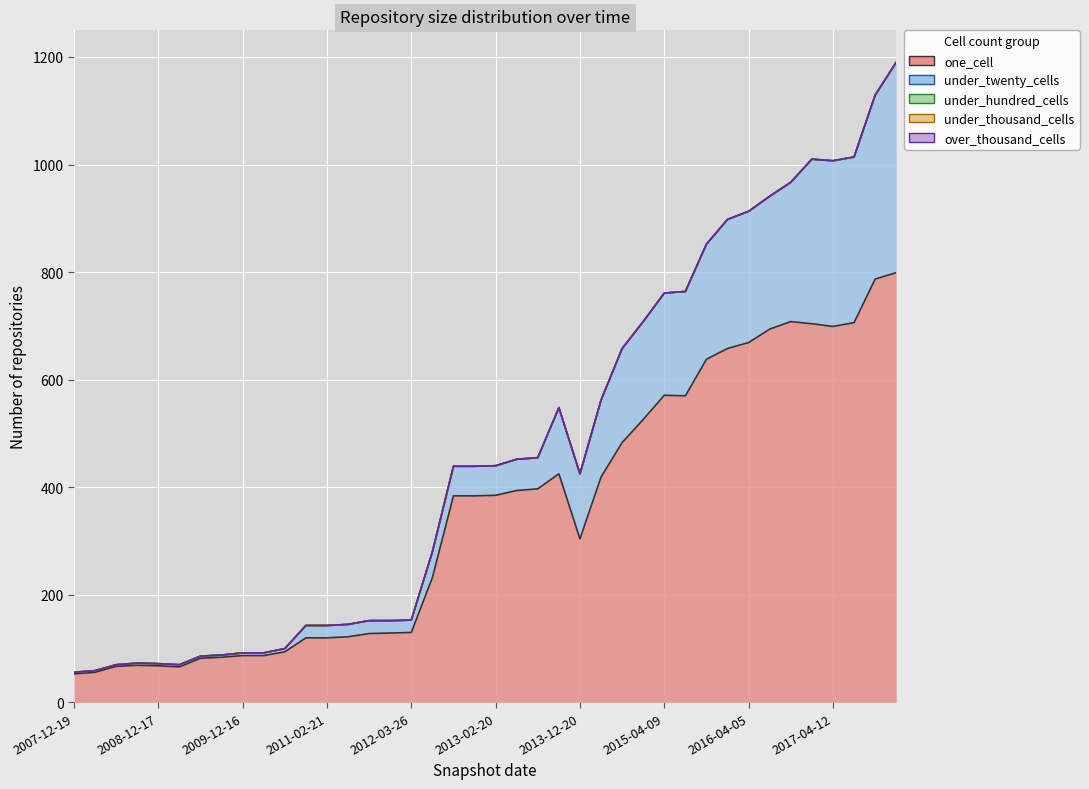

True or false: under_hundred_cells and under_twenty_cells intersect in this chart.

False